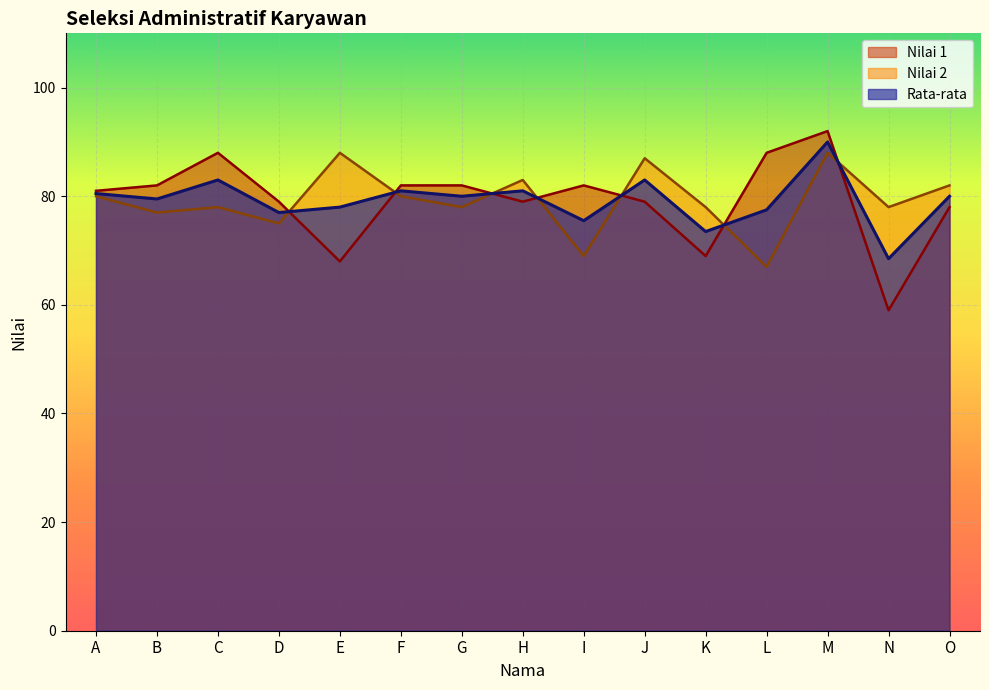

Does the chart display data point markers on the line(s)?

No